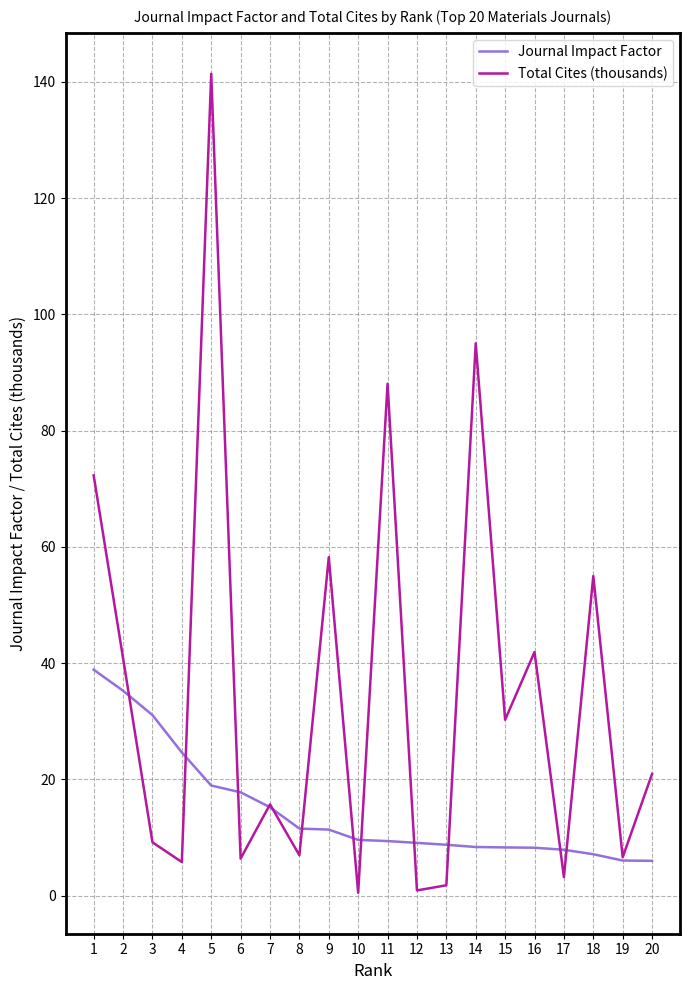

Does the chart have visible grid lines?

Yes